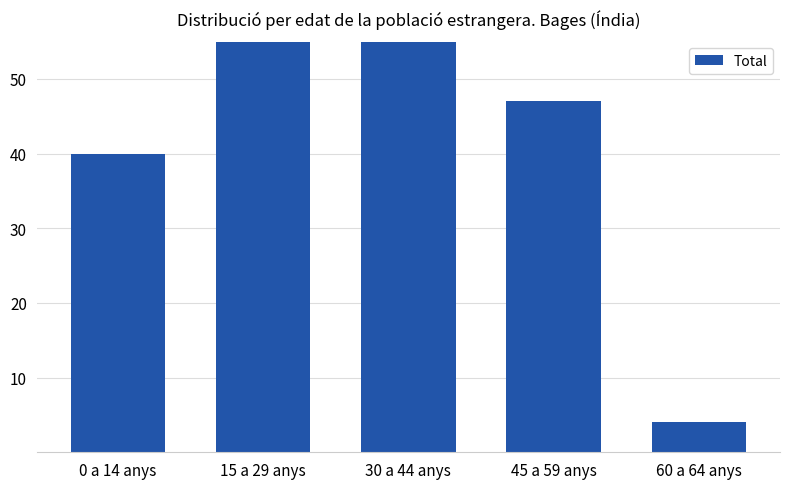

What is the greatest value displayed?

112